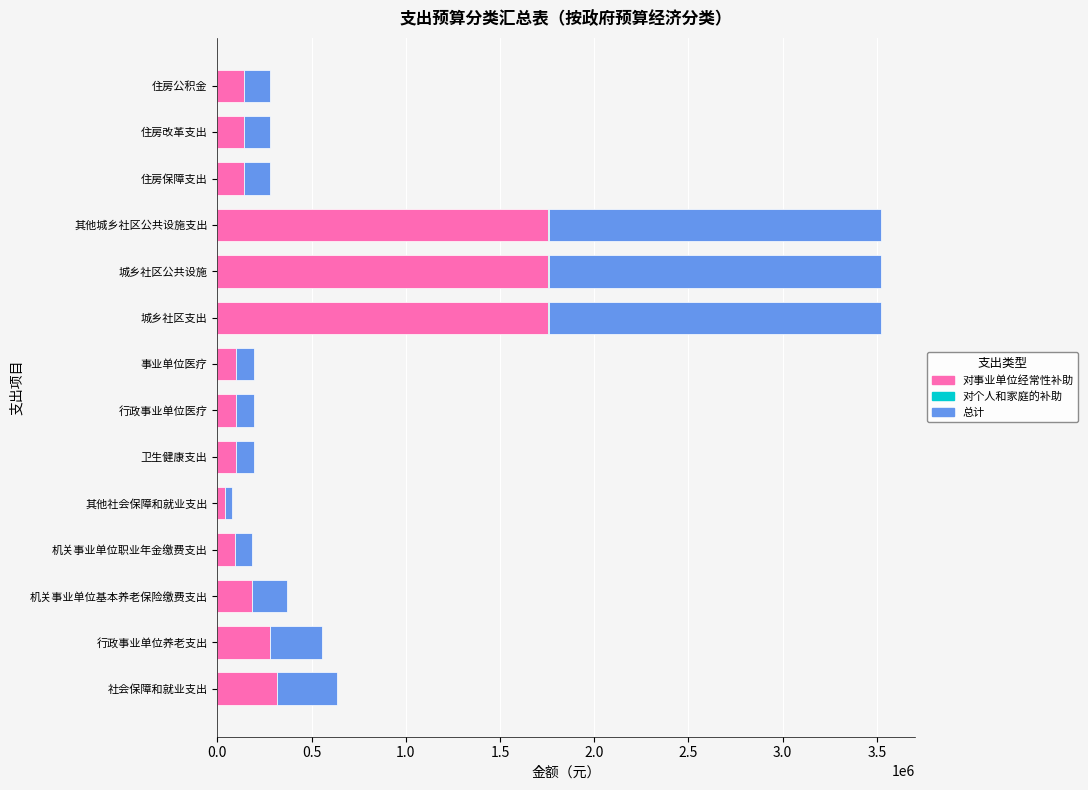

What is the total value across all series at 行政事业单位养老支出?

556899.8